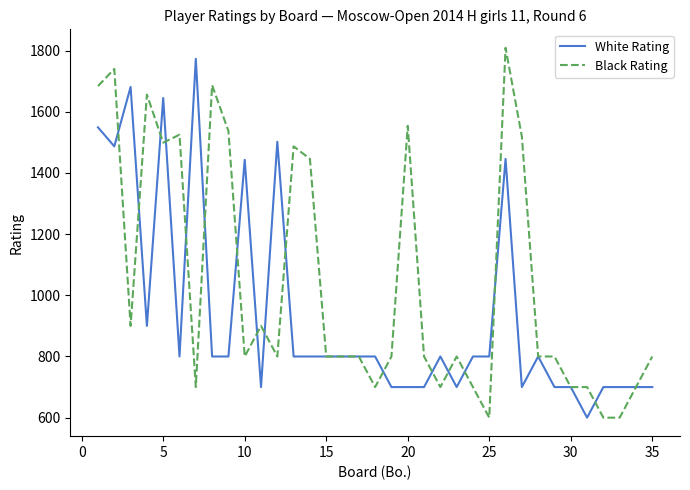

List the series in order of their overall mean, lowest first.

White Rating, Black Rating